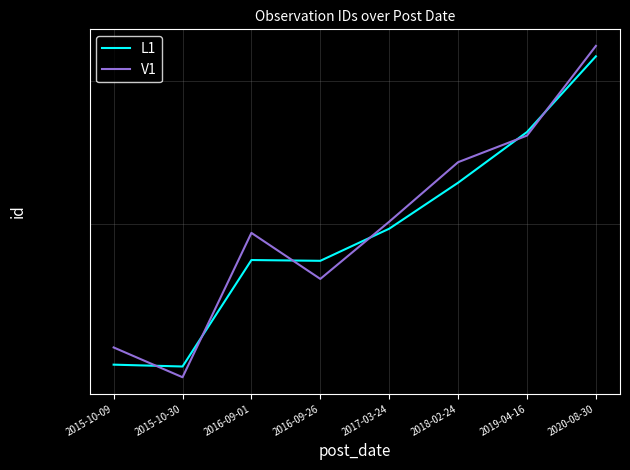

What is the label of the 6th point from the left?

2018-02-24